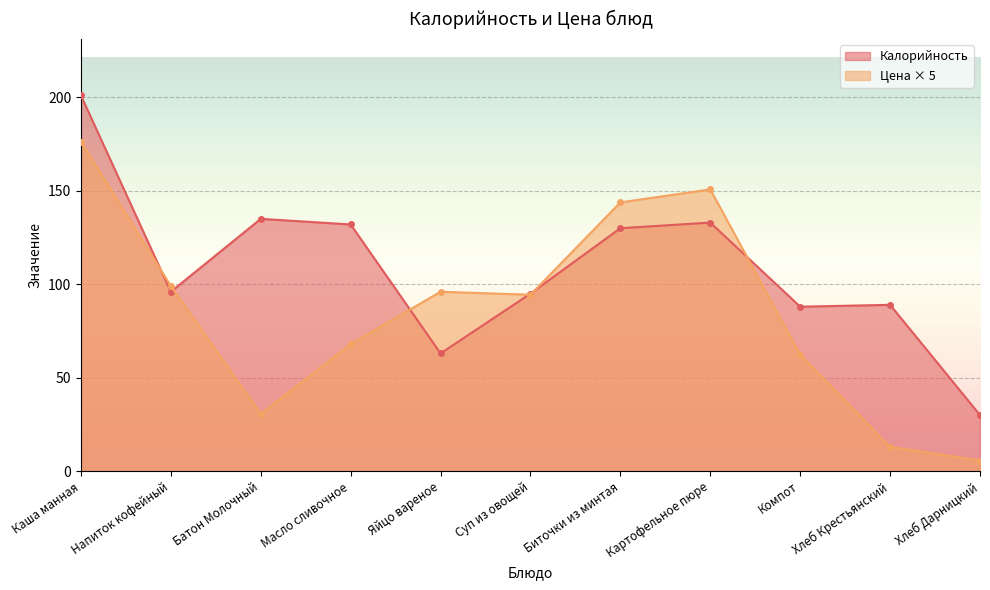

How many lines are shown in the chart?

2